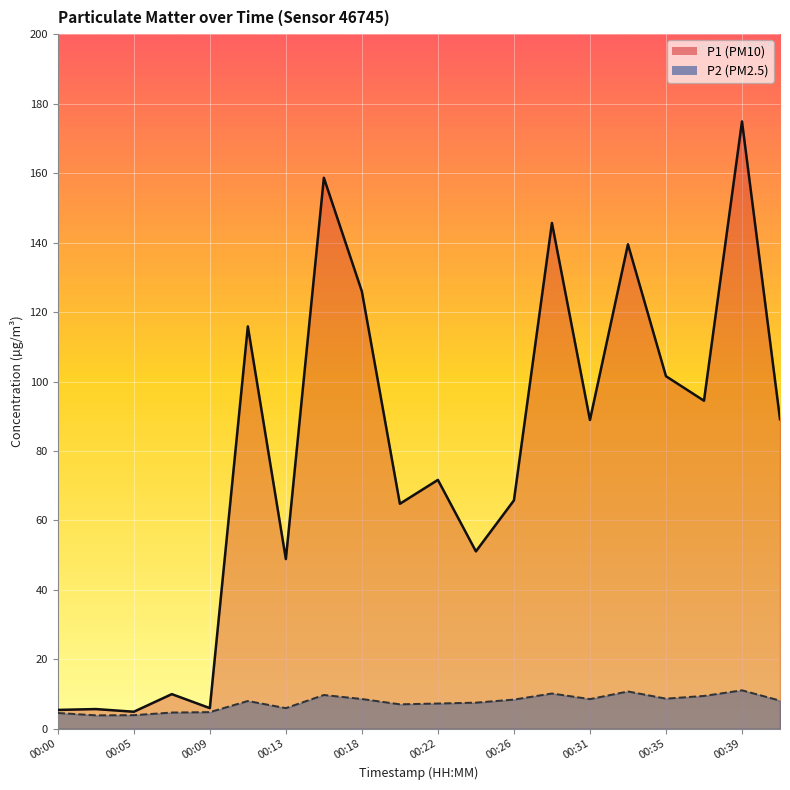

At how many categories does at least one series exceed 169?

1